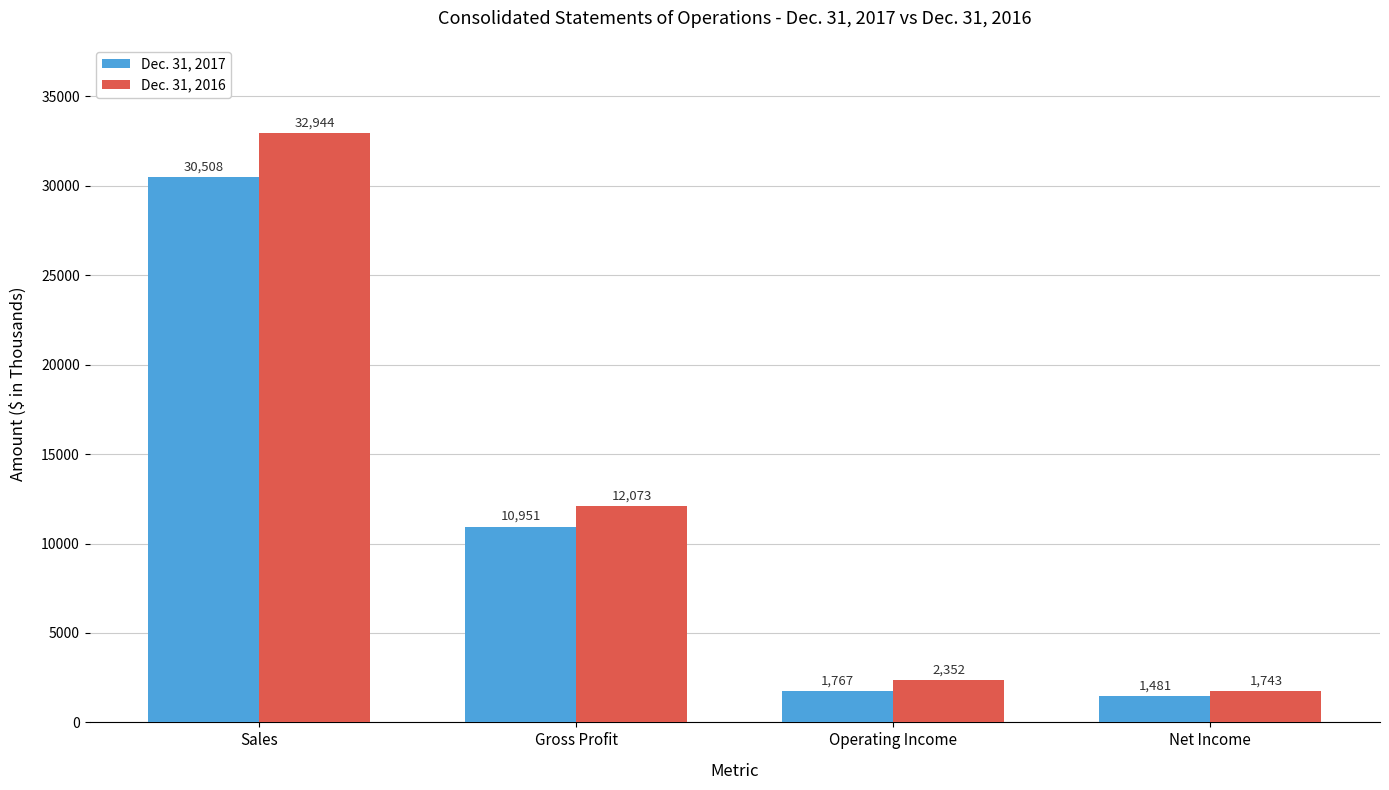

Which series changed the most between Sales and Gross Profit?

Dec. 31, 2016